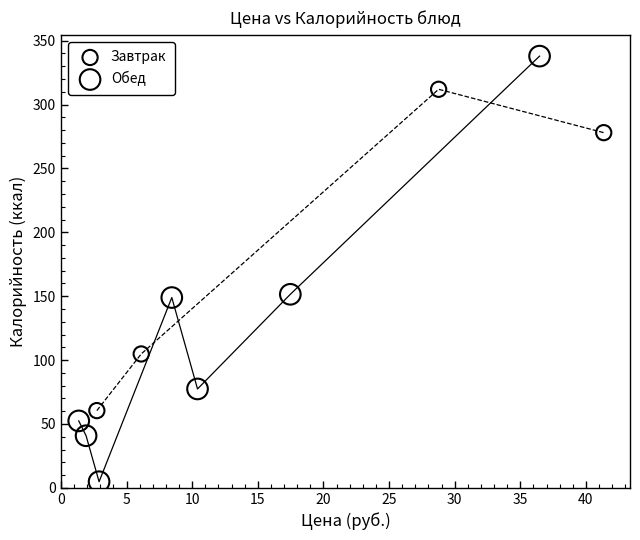

Which series contains the lowest Y value?

Обед